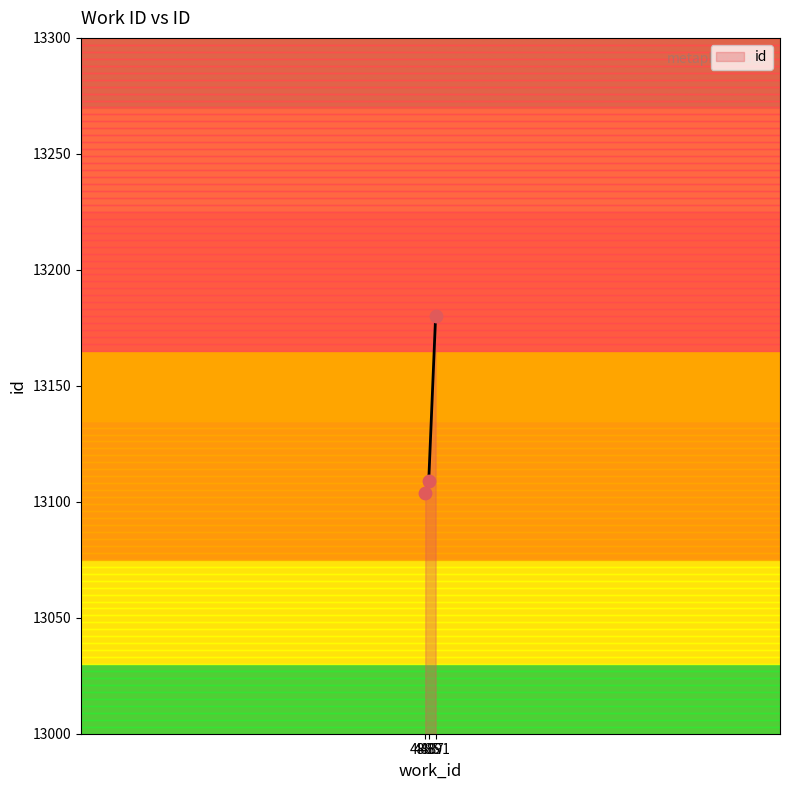

Approximately how many times larger is the value at 4885 compared to 4891?

1.0